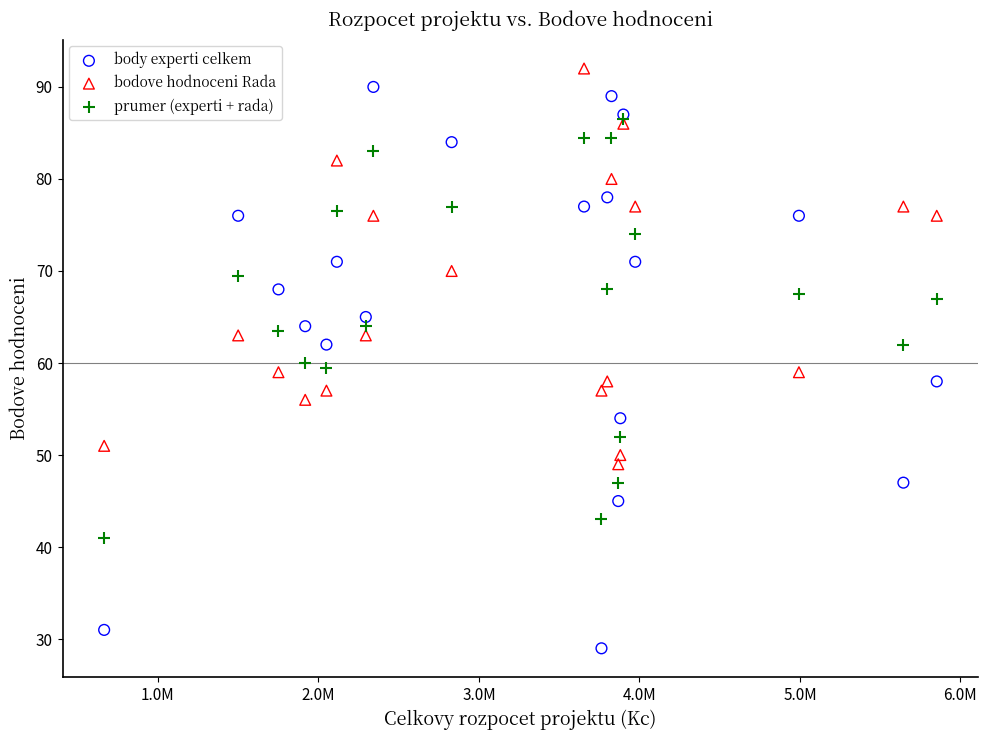

Which series contains the highest Y value?

bodove hodnoceni Rada